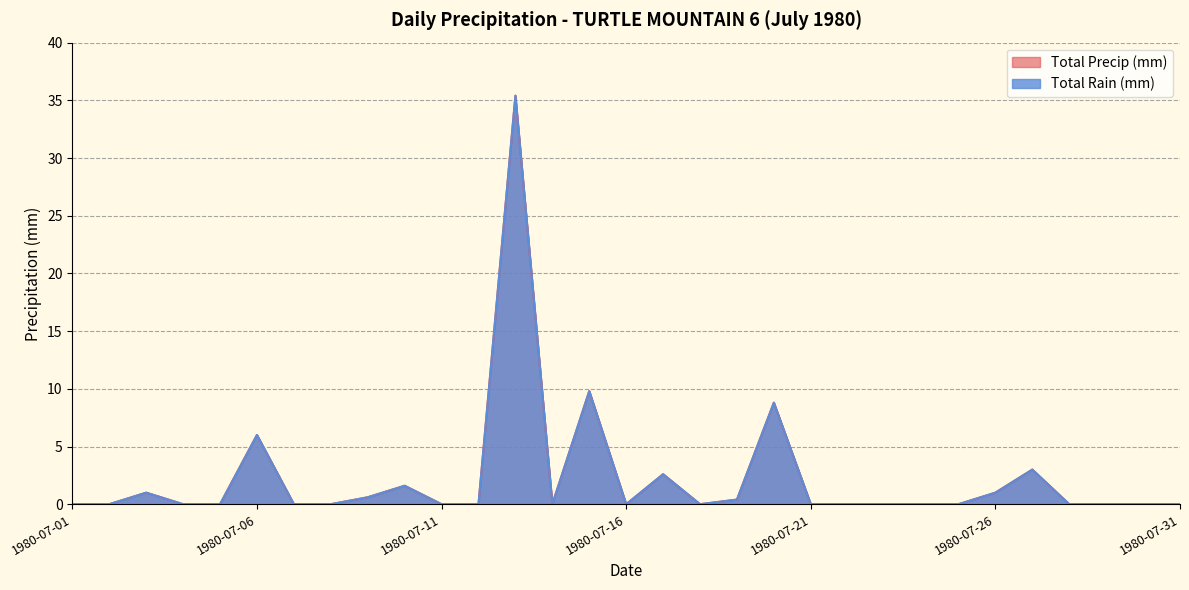

At which category is the sum across all series the highest?

1980-07-13